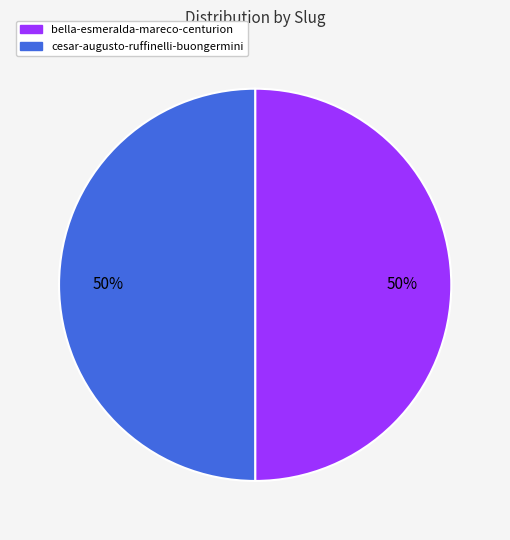

What is the ratio of the value at cesar-augusto-ruffinelli-buongermini to the value at bella-esmeralda-mareco-centurion?

1.0